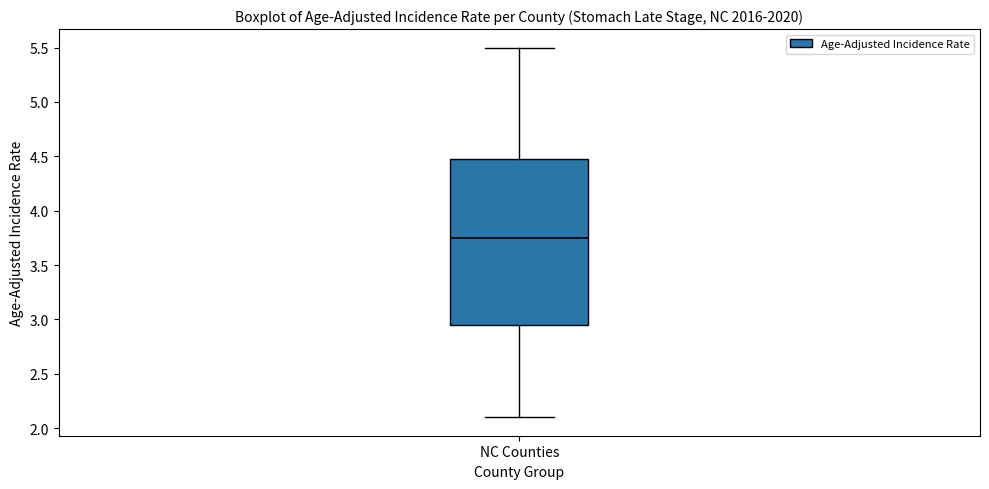

Where does the upper whisker of the box for NC Counties end on the y-axis? The values are not printed on the chart, so give them approximately, as read against the axis.

5.50